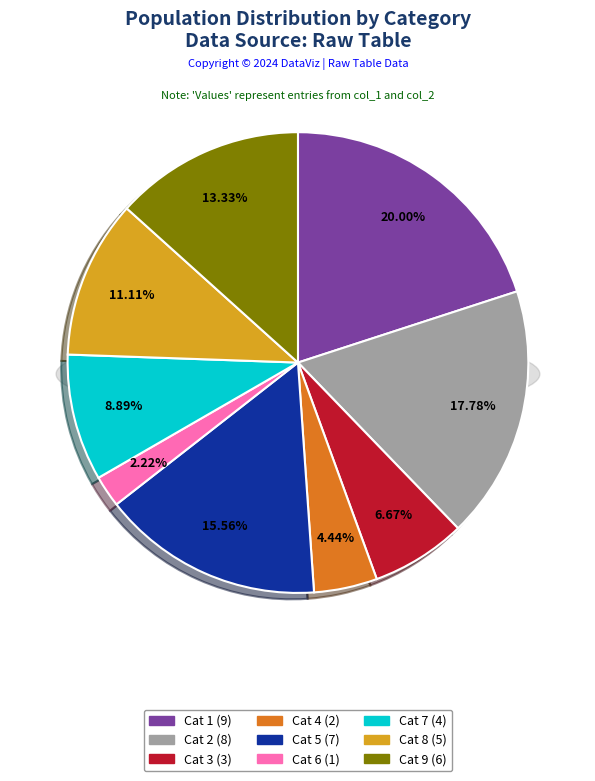

What is the ratio of the value at 1 to the value at 5?

1.3